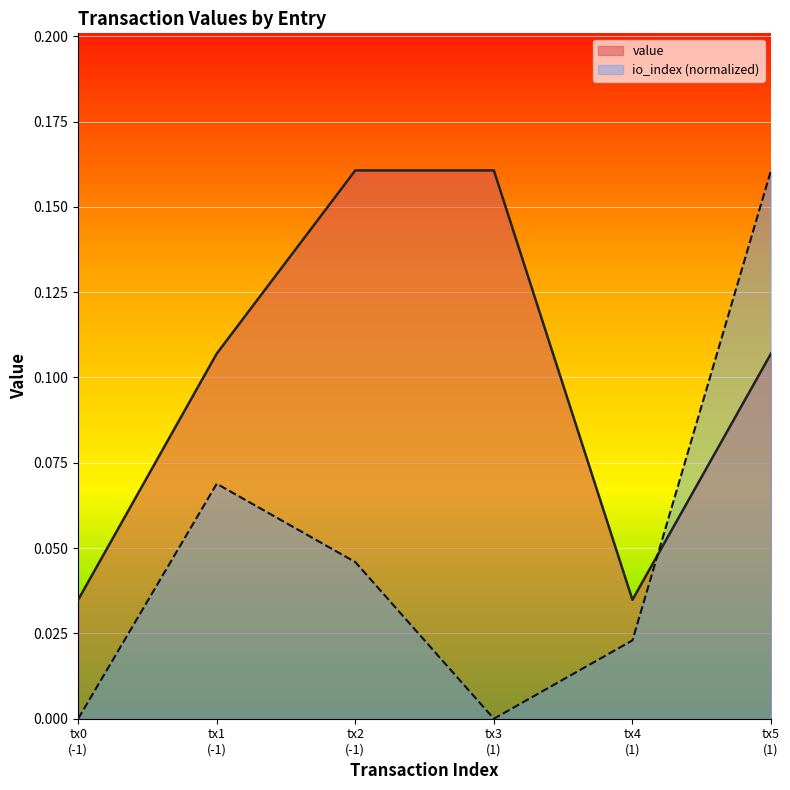

What is the sum of all io_index values?

0.3